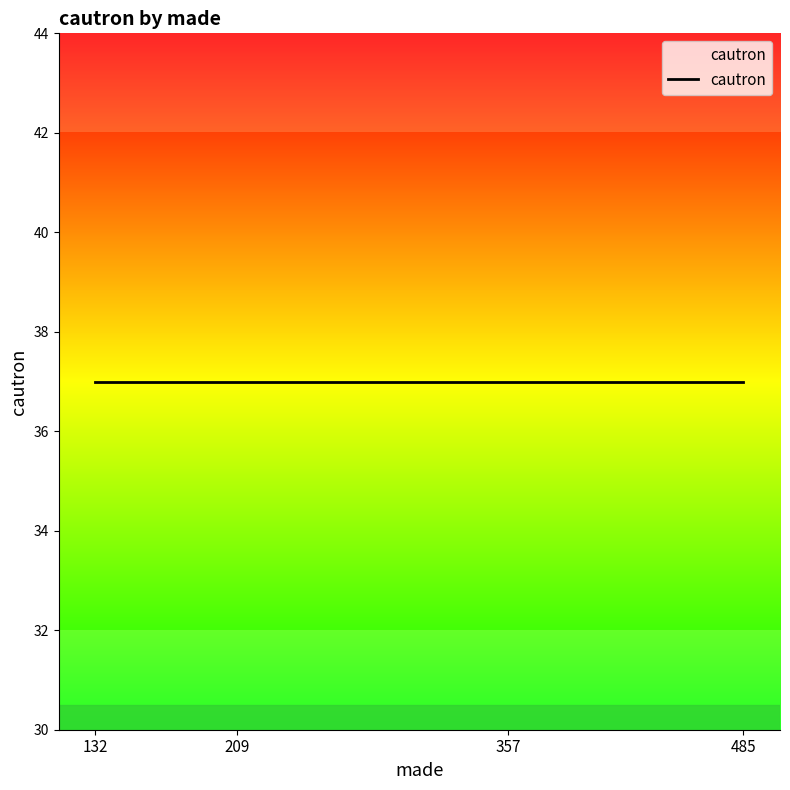

Is it true that the value at 132 is 55?

False